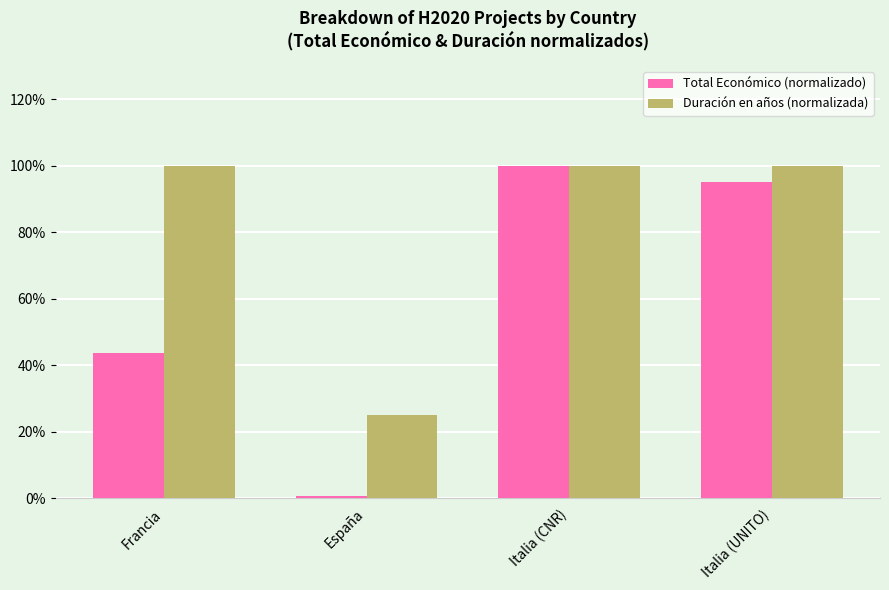

What is the difference between the Duración en años (normalizada) values at Francia and España?

75.0